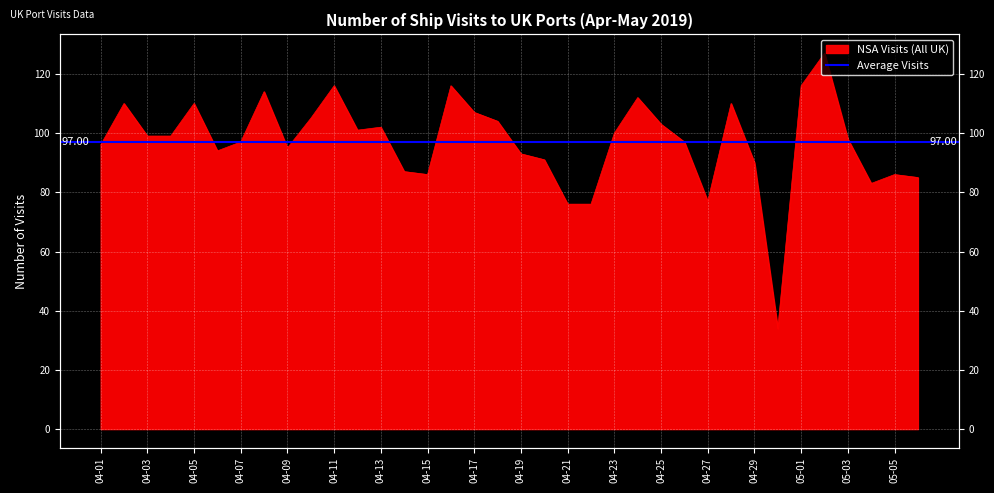

Read the value at 04-19.

93